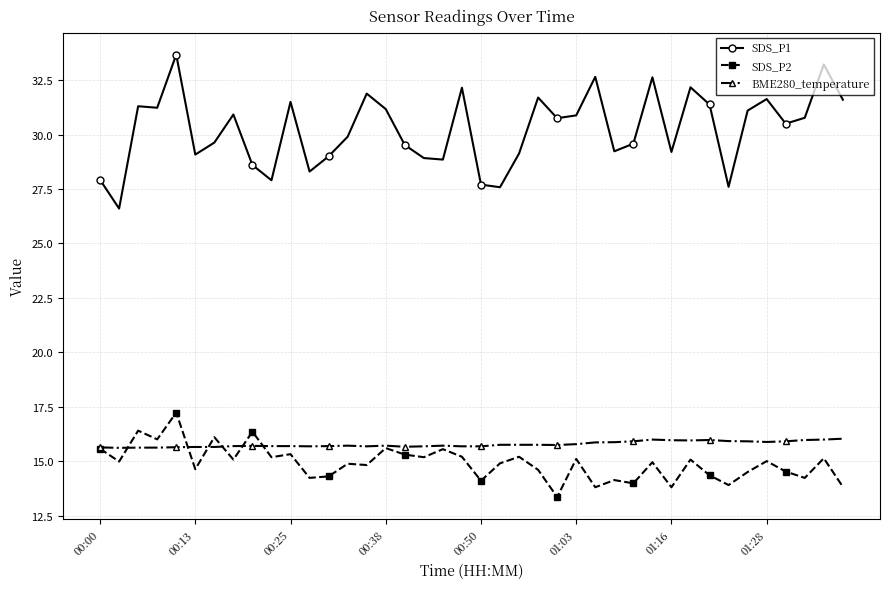

What is the maximum value shown in the chart?

33.7